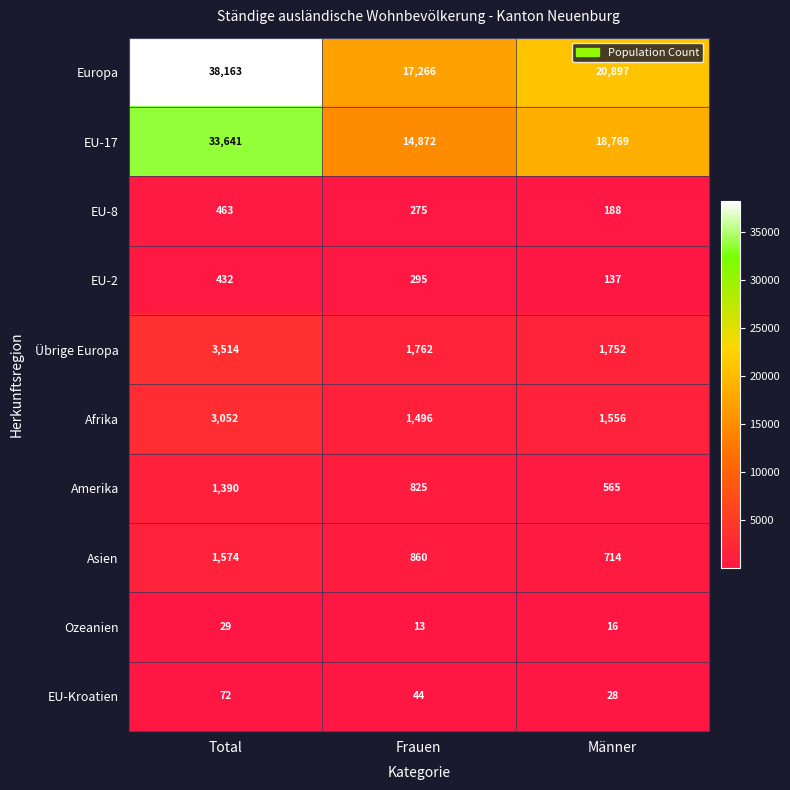

What is the maximum value shown in the chart?

38163